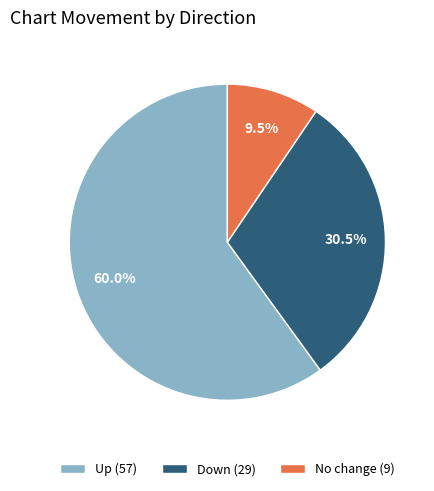

What is the majority slice?

Up (57)